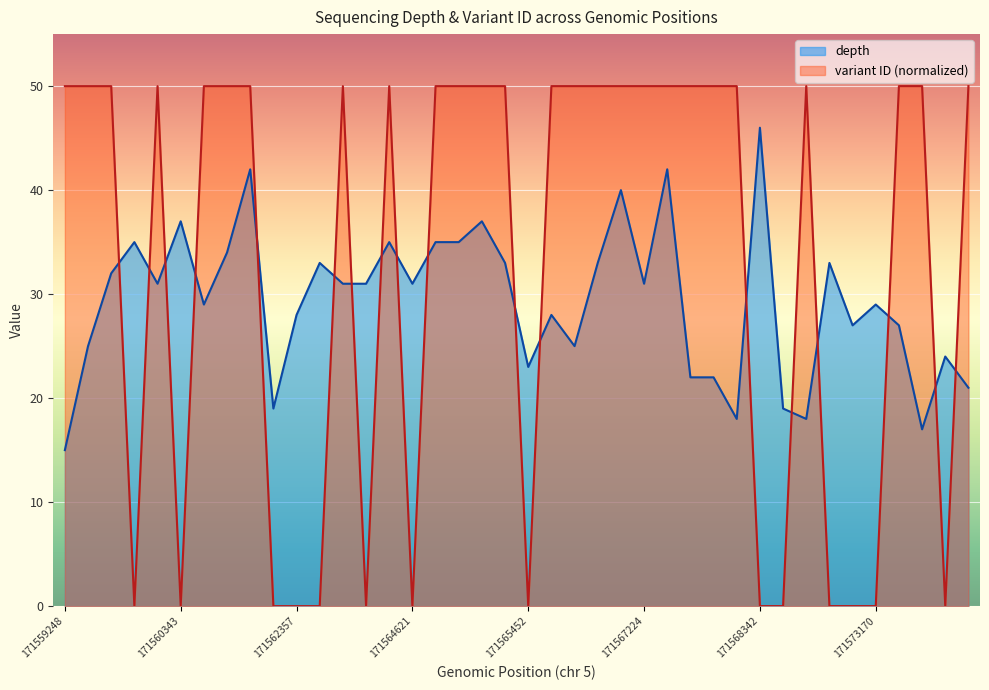

How many interior local peaks does the variant_id_norm series have?

9